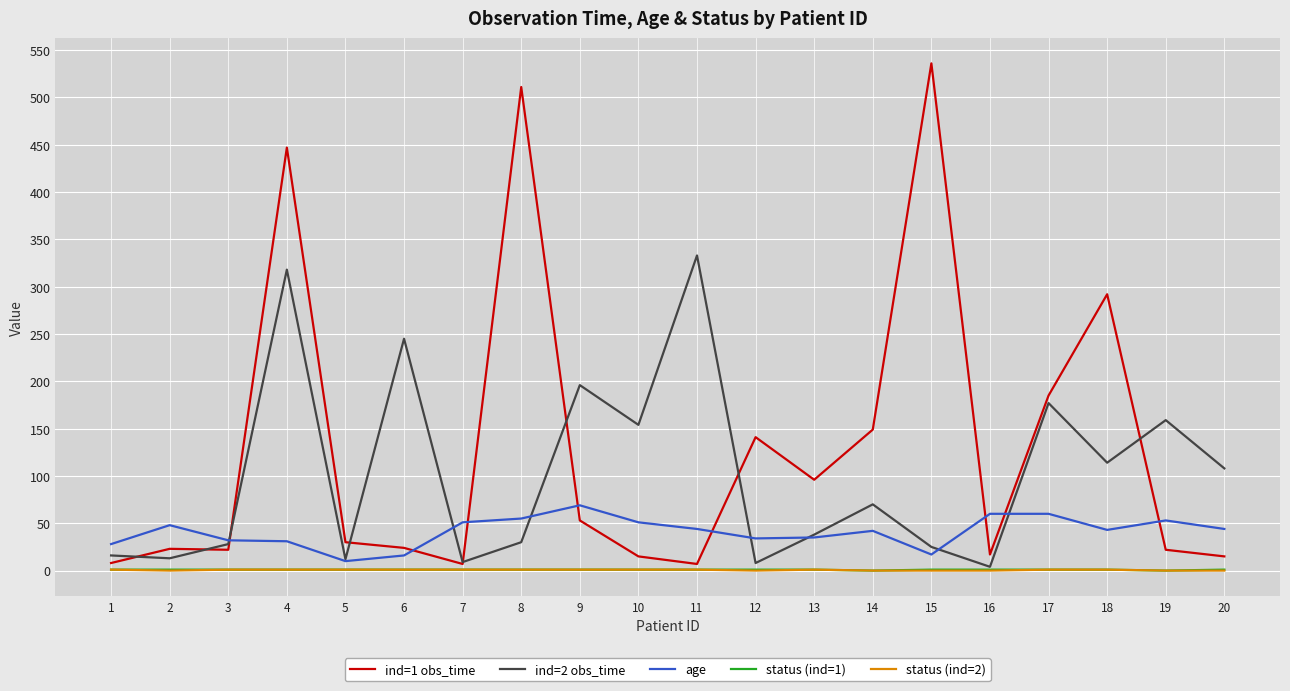

True or false: age has a value of 98 at 17.

False